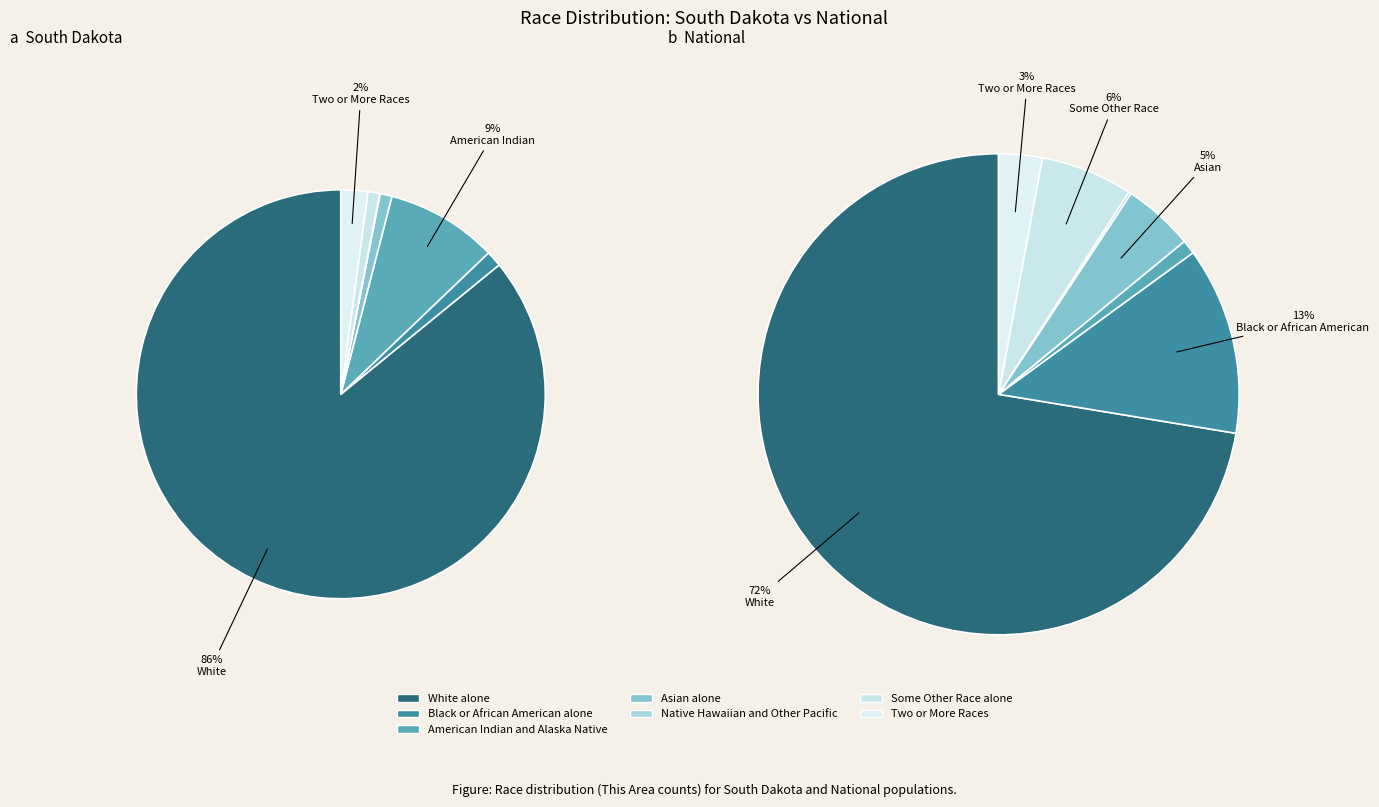

Does any single category account for the majority?

Yes